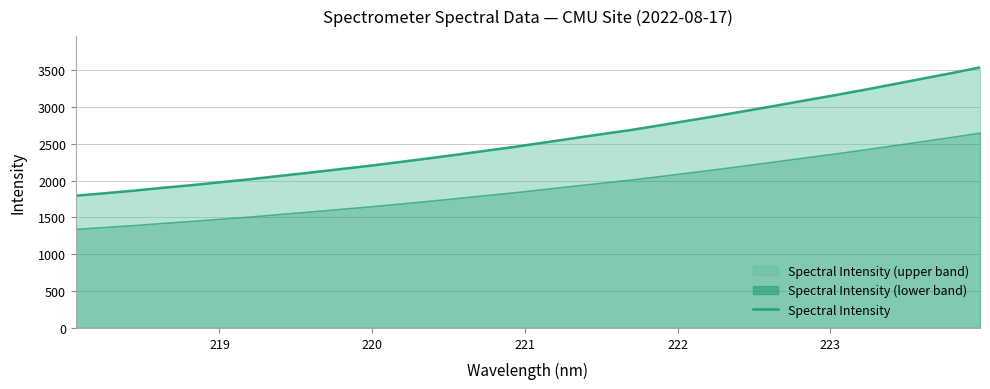

The value at 15 is 2456.2. True or false?

True